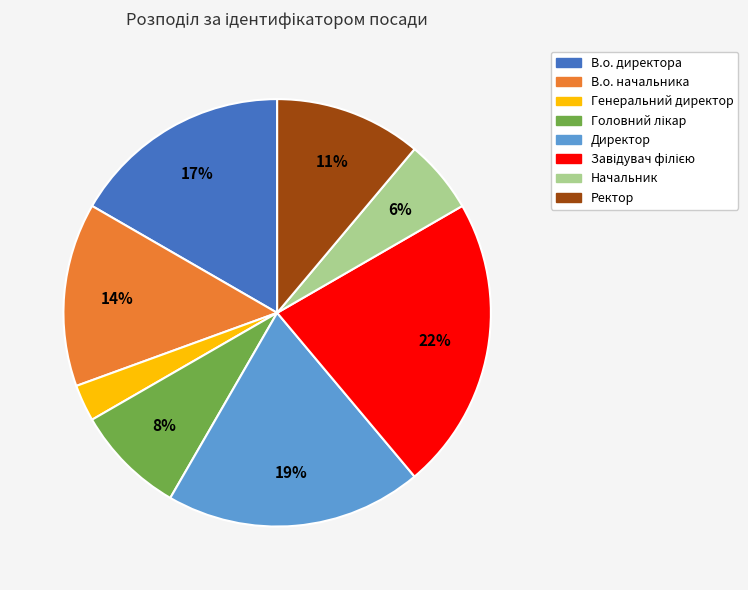

Is В.о. начальника the majority of the pie?

No